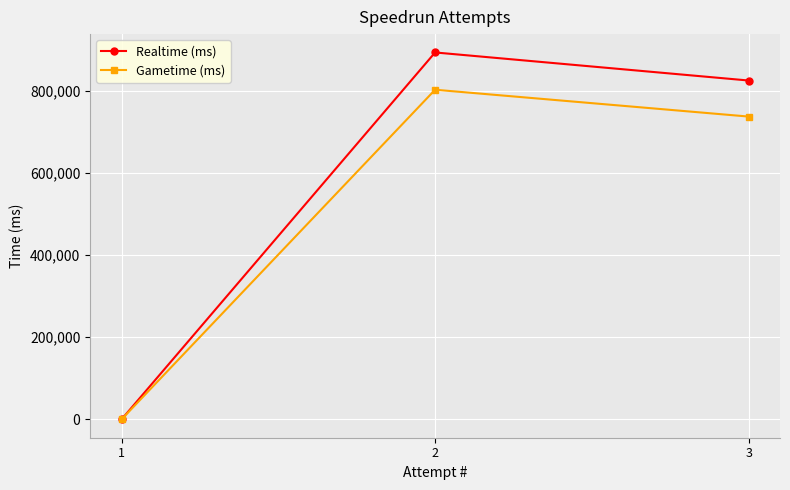

Is this an area chart (filled region under the line)?

No